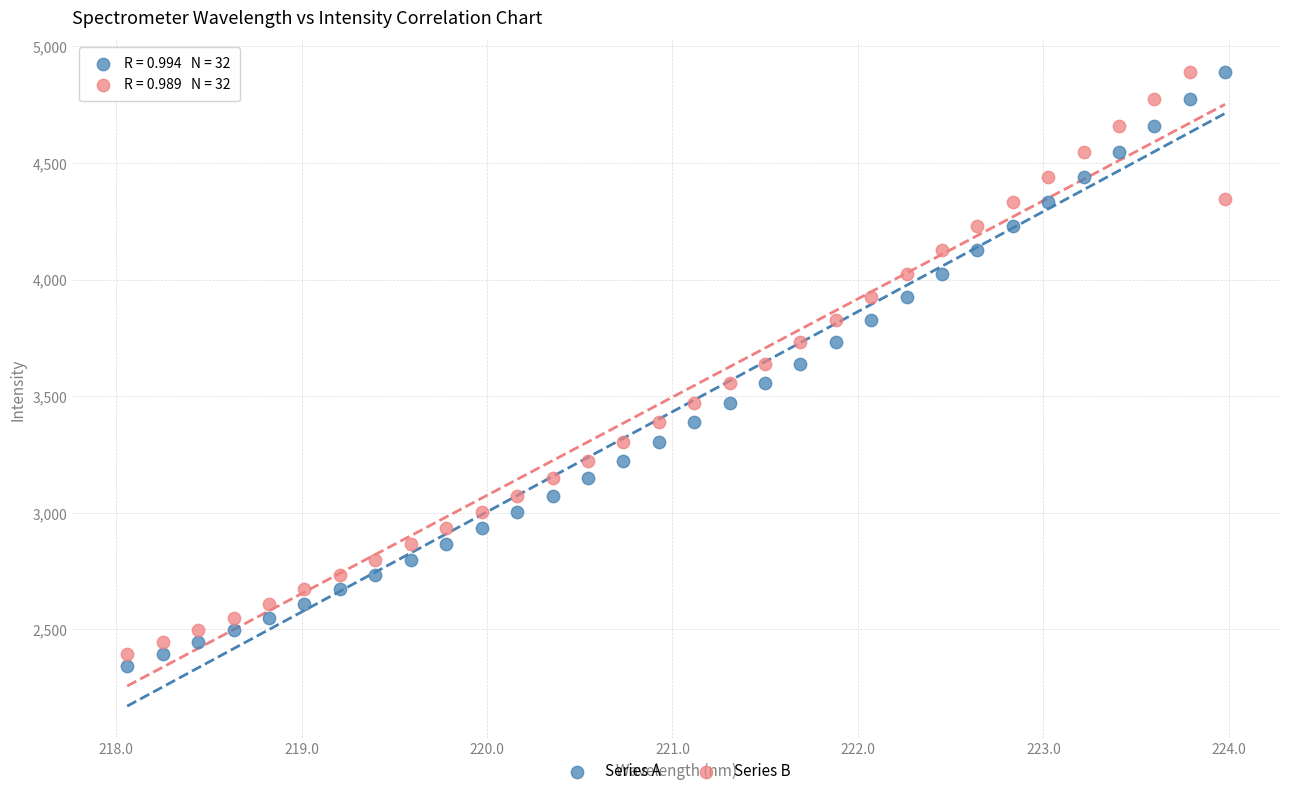

Which series reaches the minimum Y coordinate?

Series A